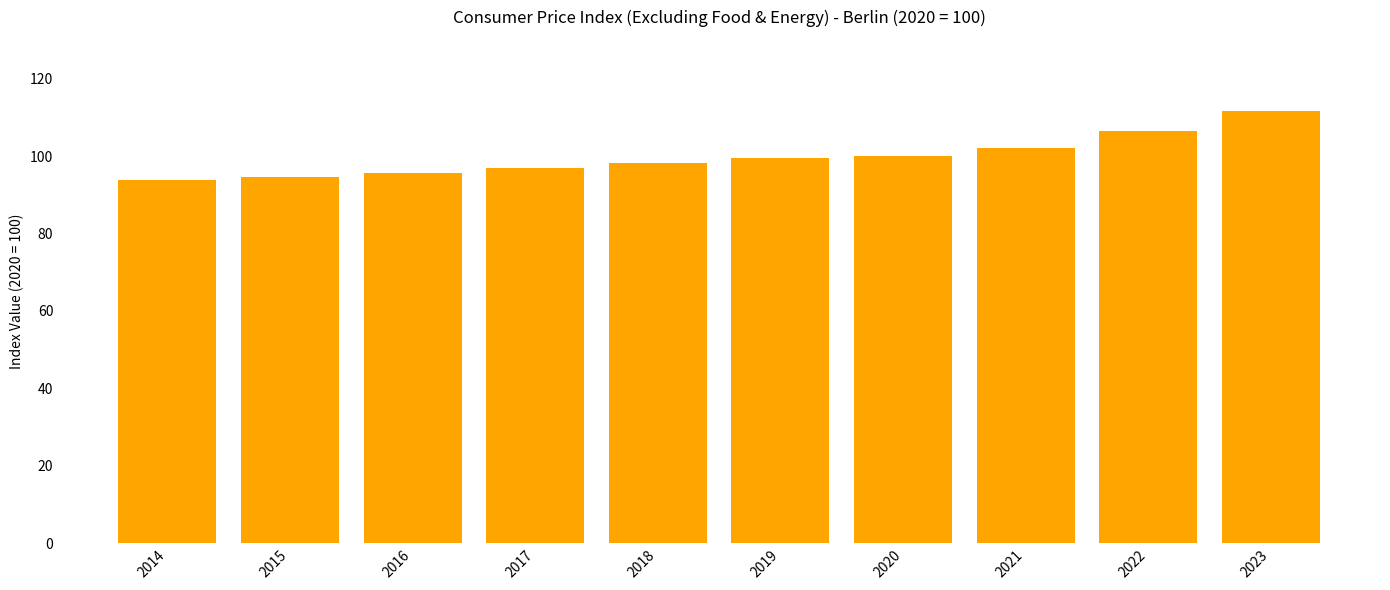

What is the approximate value at 2023?

111.6